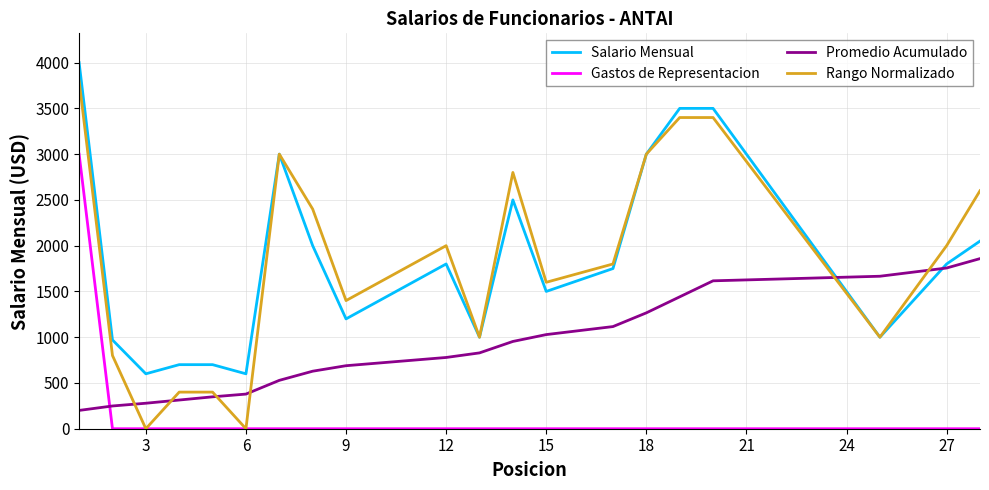

How many times do Promedio Acumulado and Rango Normalizado cross each other?

6